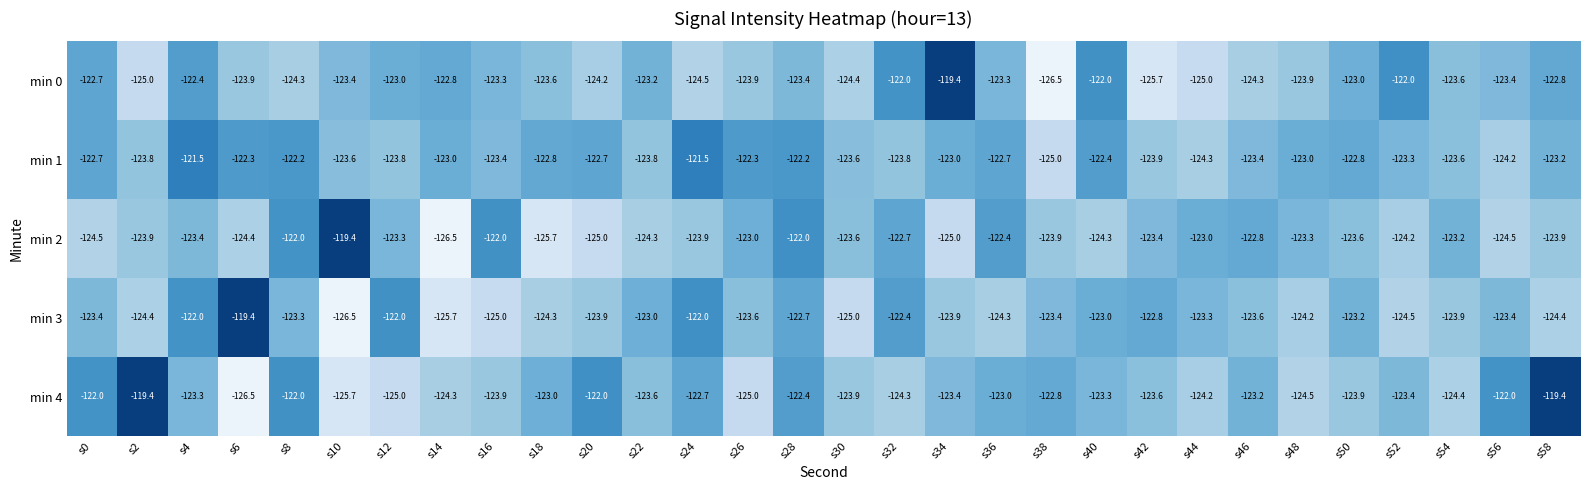

The min 4 series shows -122.4 at s28. True or false?

True